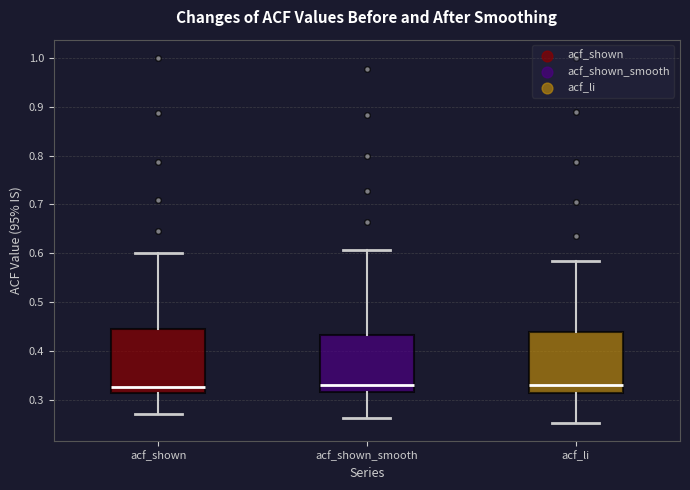

Reading left to right, transcribe this box plot: for each box, give where its median line is, the range the box spans, and where its two whiskers end, as read against the y-axis. The values are not printed on the chart, so give them approximately, as read against the axis.

acf_shown: median 0.33, box 0.31 to 0.45, whiskers 0.27 to 0.60
acf_shown_smooth: median 0.33, box 0.32 to 0.43, whiskers 0.26 to 0.61
acf_li: median 0.33, box 0.31 to 0.44, whiskers 0.25 to 0.59